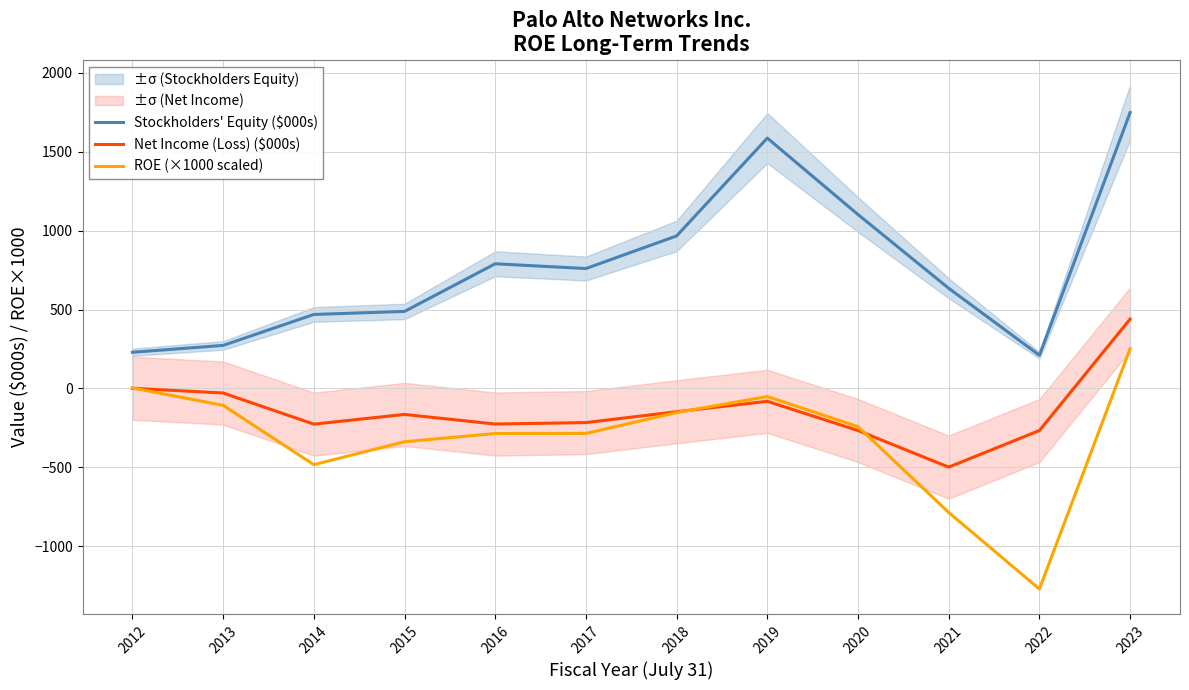

At 2020, list the series in order from largest to smallest.

Stockholders' Equity ($000s), ROE (×1000 scaled), Net Income (Loss) ($000s)